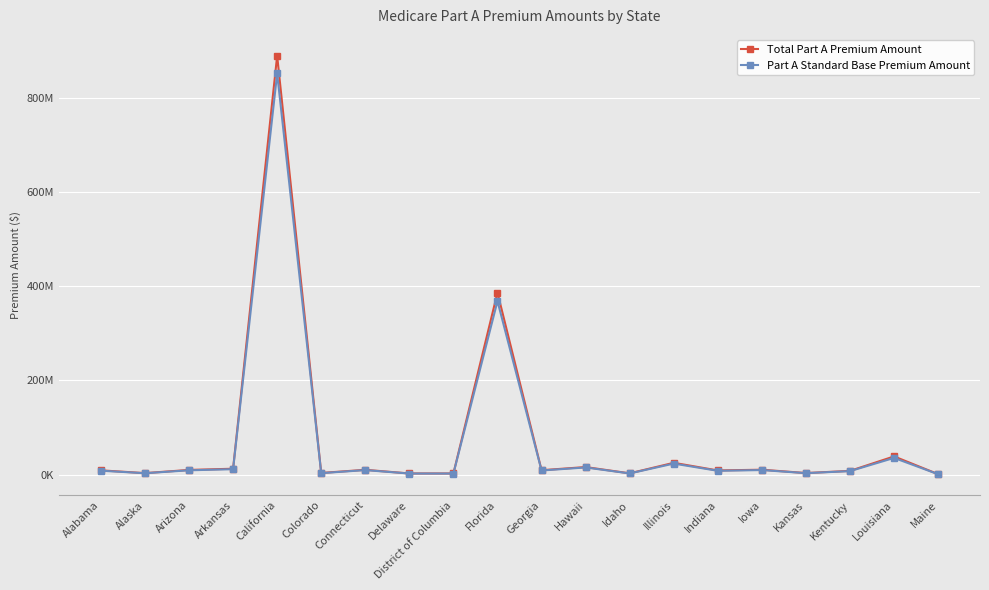

What are all the series names shown in the legend?

Total Part A Premium Amount, Part A Standard Base Premium Amount